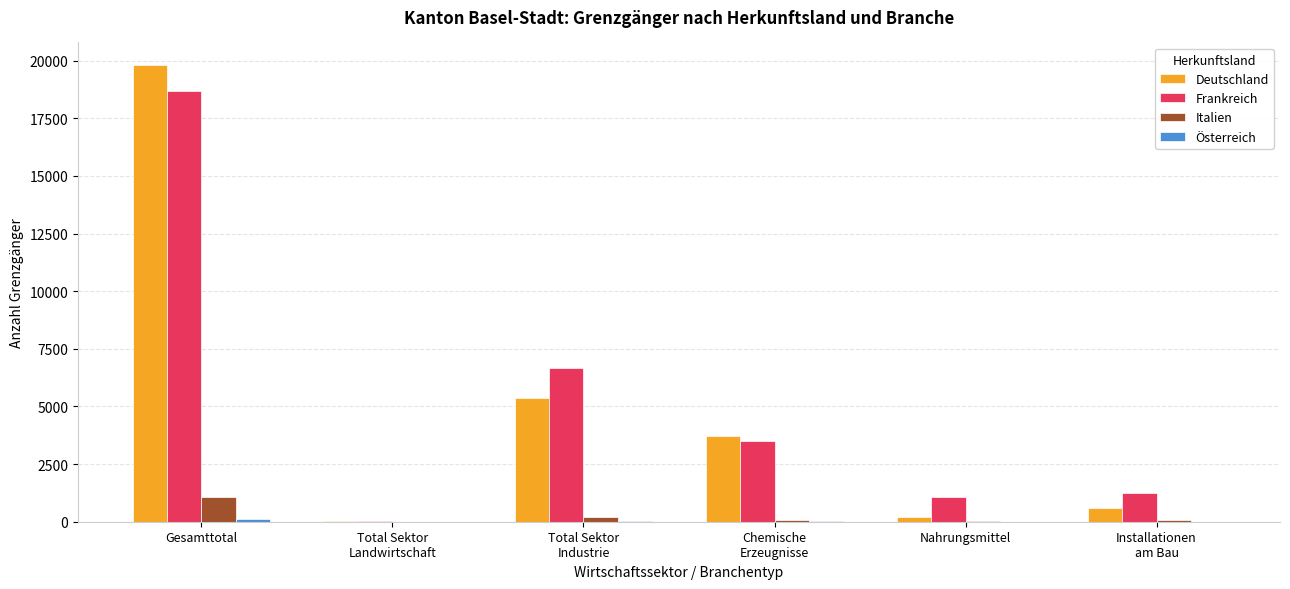

Which category has the highest value across all series?

Gesamttotal